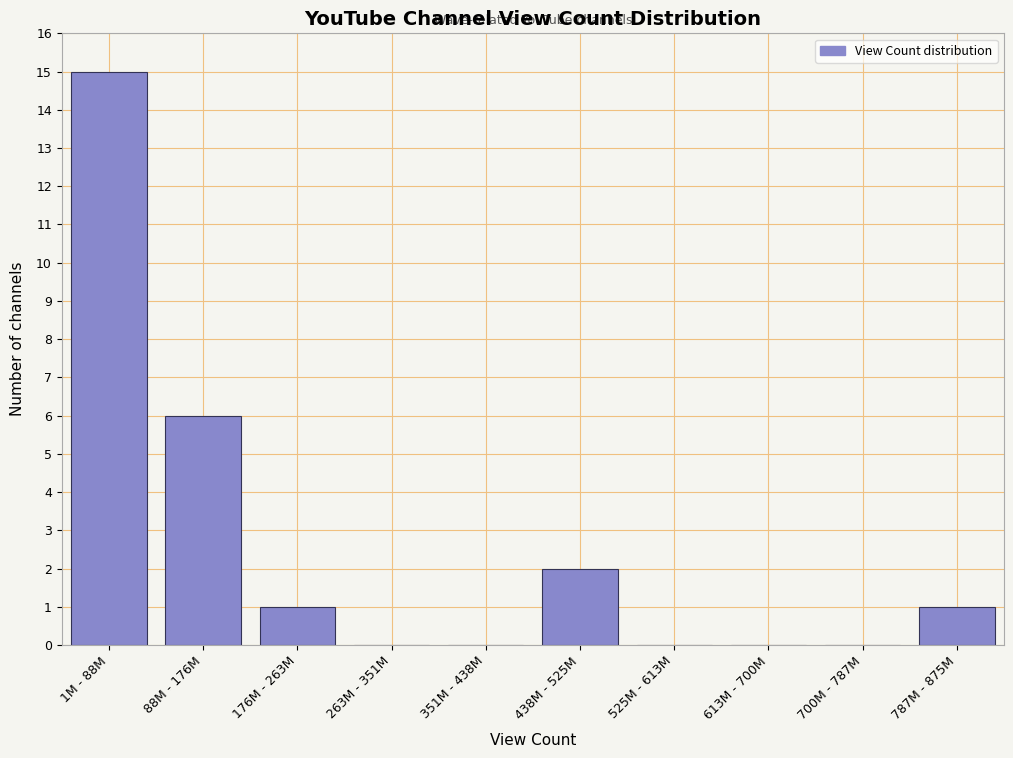

Reading right to left, extract all data points from this chart.

787M - 875M=1	700M - 787M=0	613M - 700M=0	525M - 613M=0	438M - 525M=2	351M - 438M=0	263M - 351M=0	176M - 263M=1	88M - 176M=6	1M - 88M=15